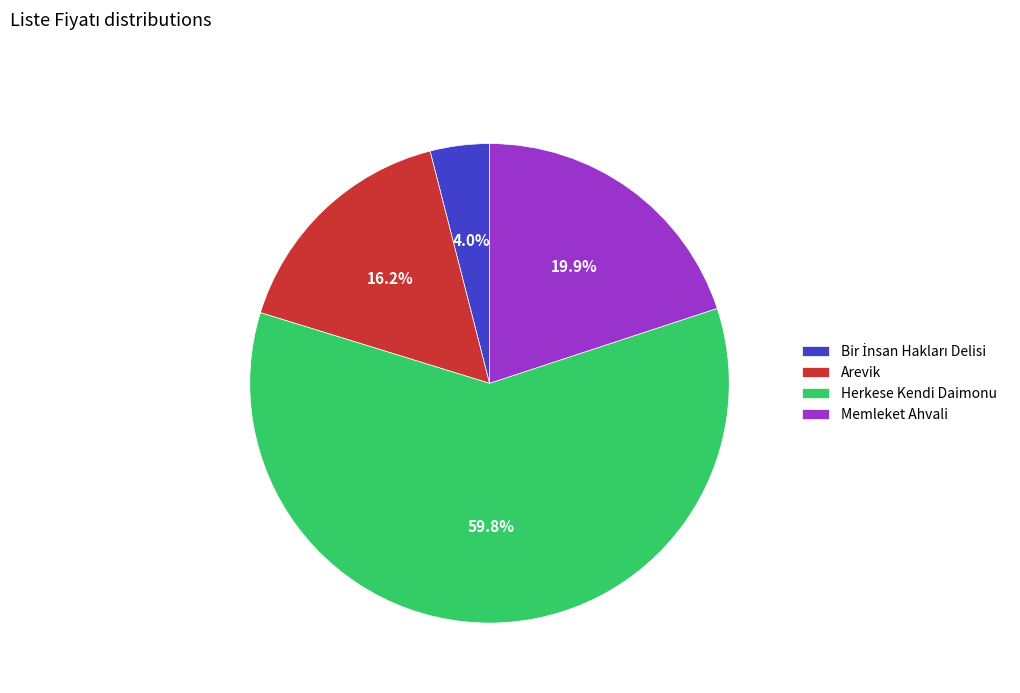

Which category has the biggest portion of the pie?

Herkese Kendi Daimonu